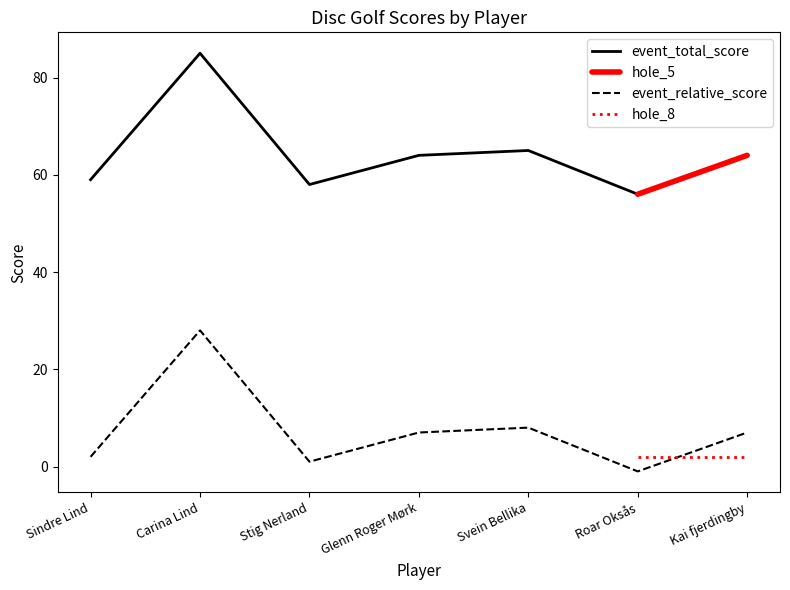

True or false: event_total_score and event_relative_score cross at least once.

False